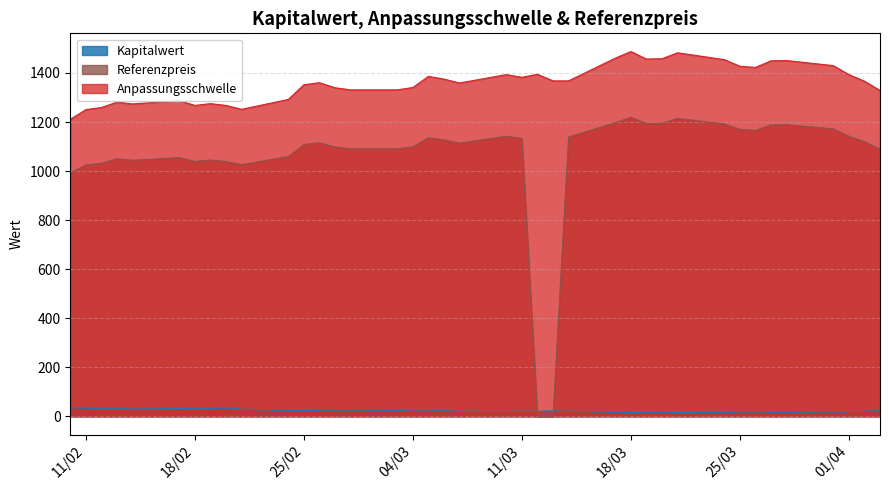

The Anpassungsschwelle series shows 1482.3 at 2025-03-21. True or false?

True